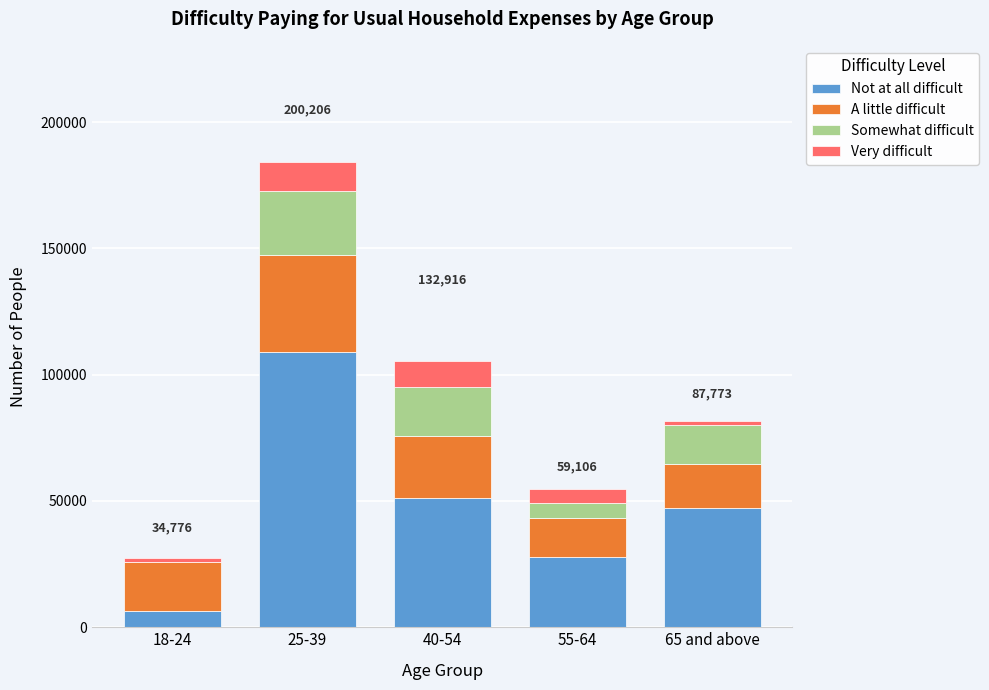

Reading left to right, list the values for the Not at all difficult series.

18-24=6320	25-39=109056	40-54=51149	55-64=27945	65 and above=47206